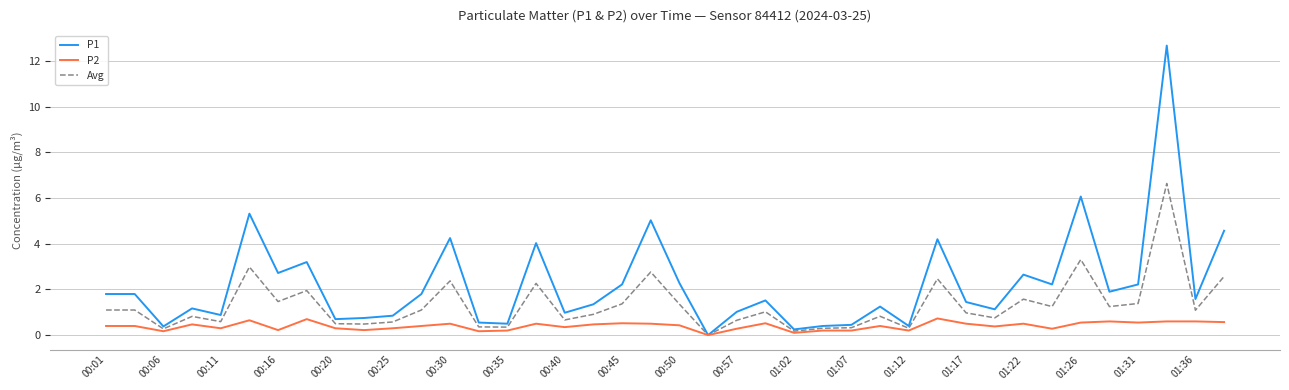

Which series has the largest range (max minus min)?

P1